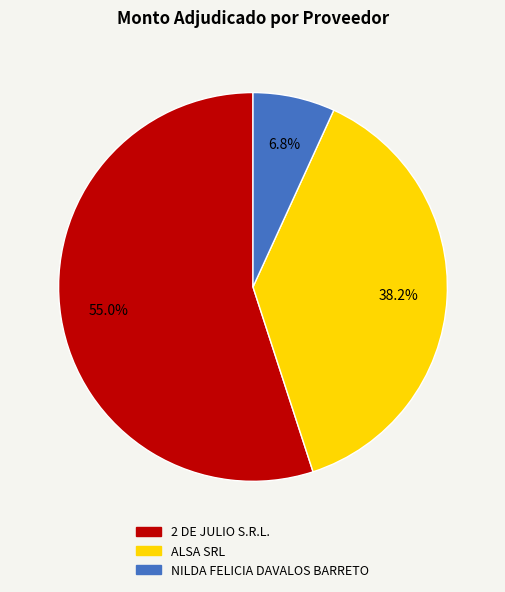

What is the total percentage of ALSA SRL and 2 DE JULIO S.R.L.?

93.2%